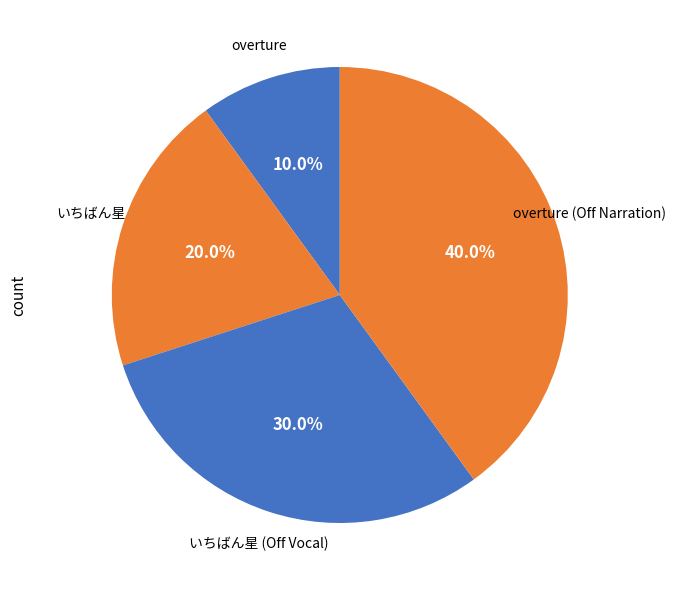

Which slice is the largest?

overture (Off Narration)